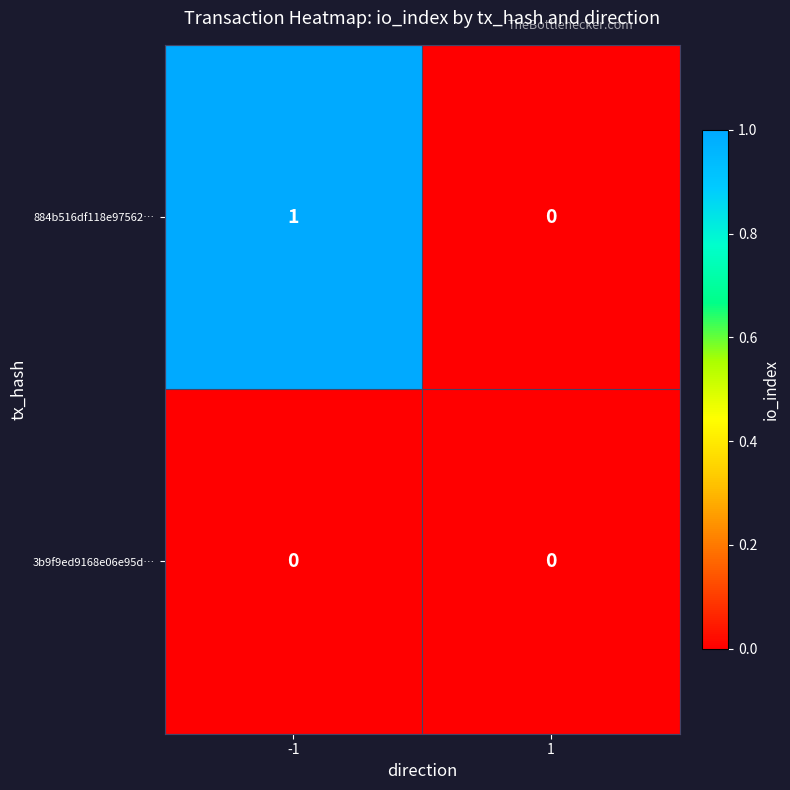

What is the spread (max minus min) of values at -1?

1